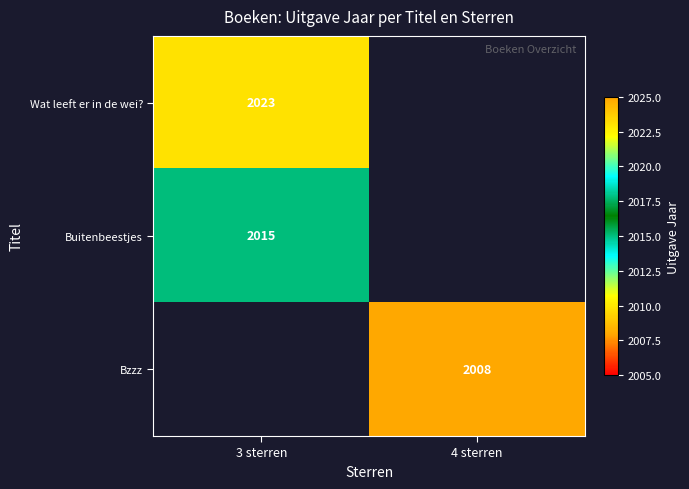

How many data points does each series have?

2